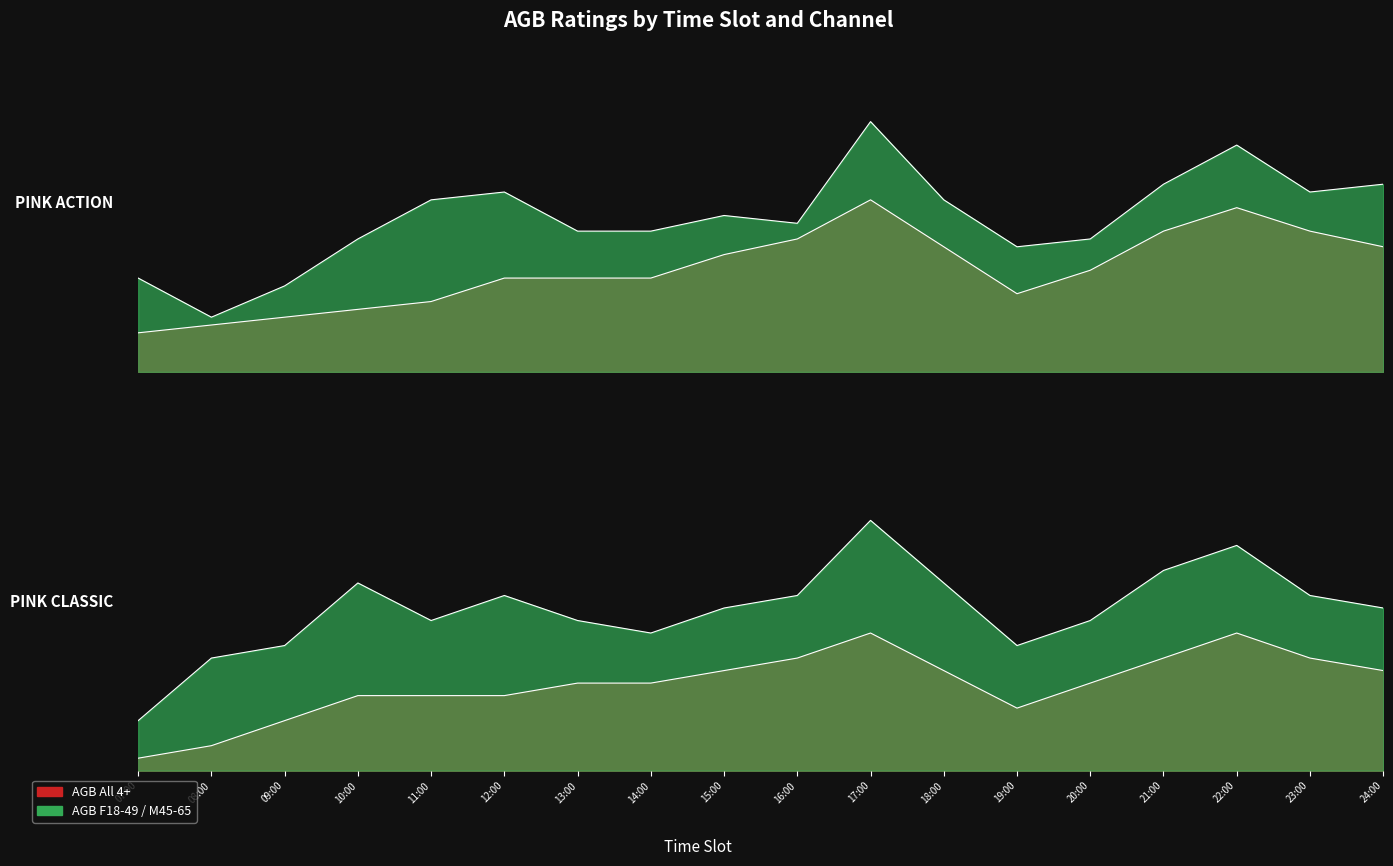

At which label is PINK ACTION AGB All4+ closest to 0?

07:00